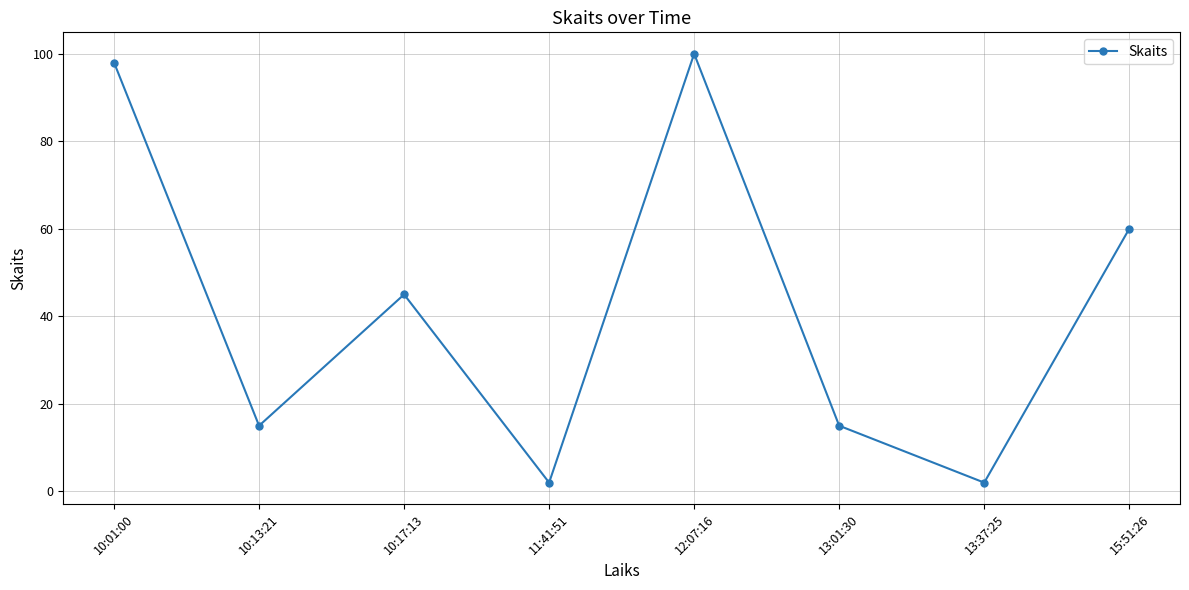

At which label is the value closest to 51?

10:17:13